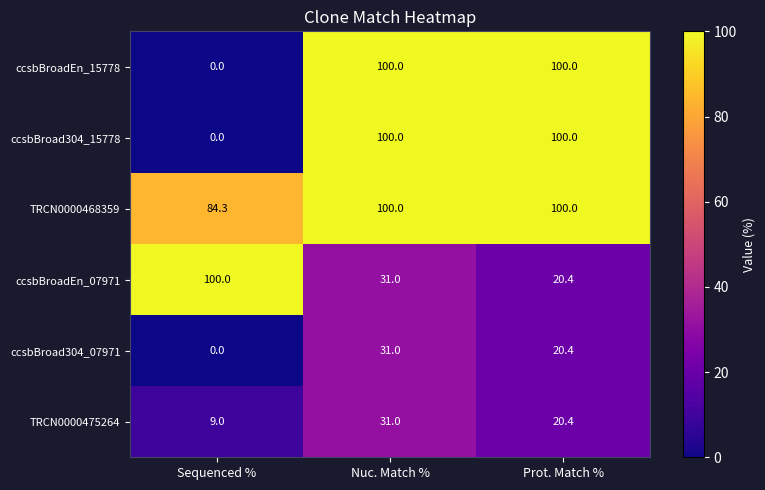

How many ccsbBroad304_07971 values are between 0 and 31?

3